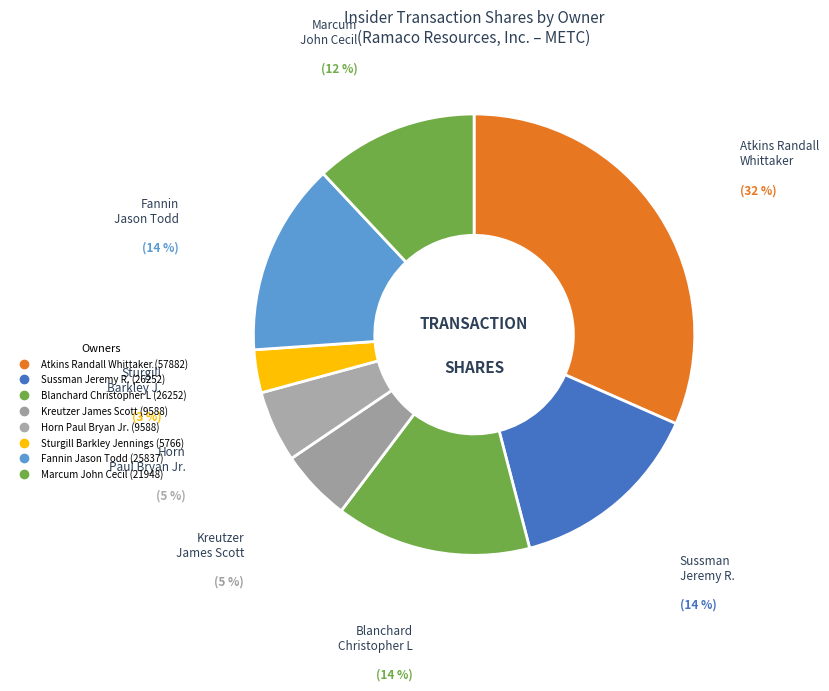

How many slices are in this pie chart?

8